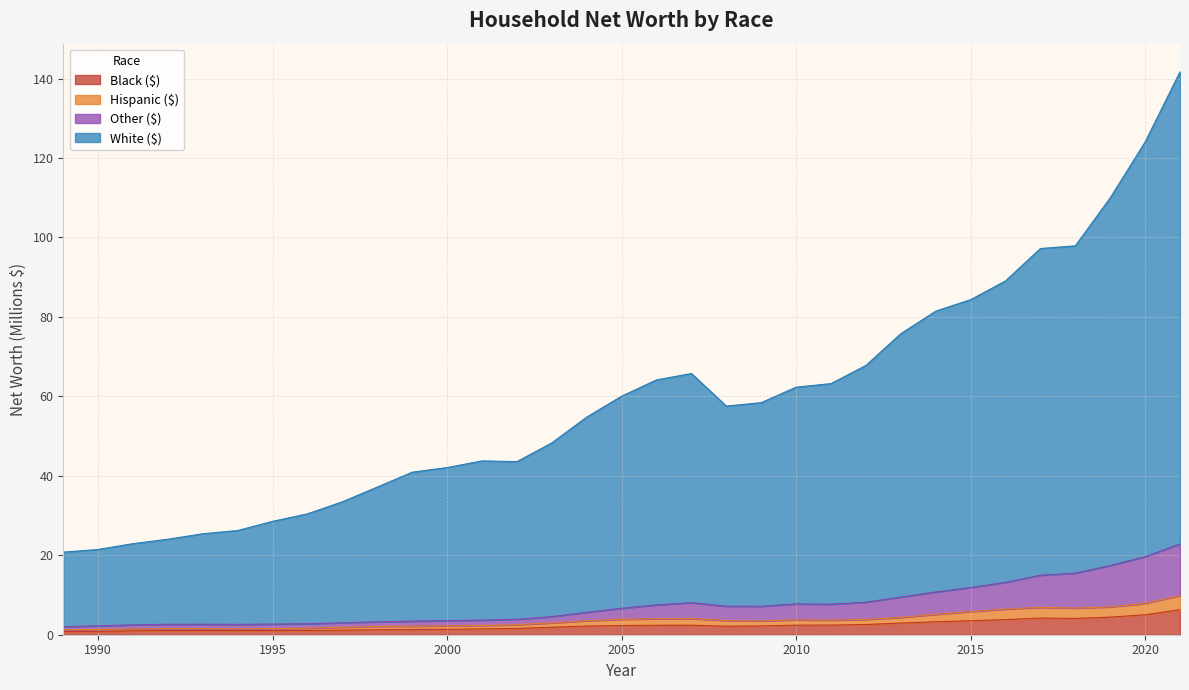

What is the maximum value for Black ($)?

6.3